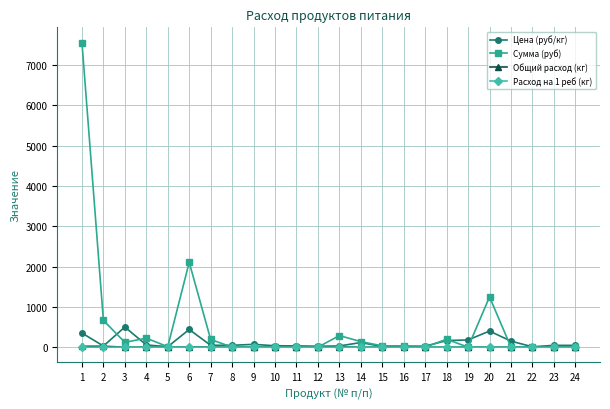

How many data points does each series have?

24